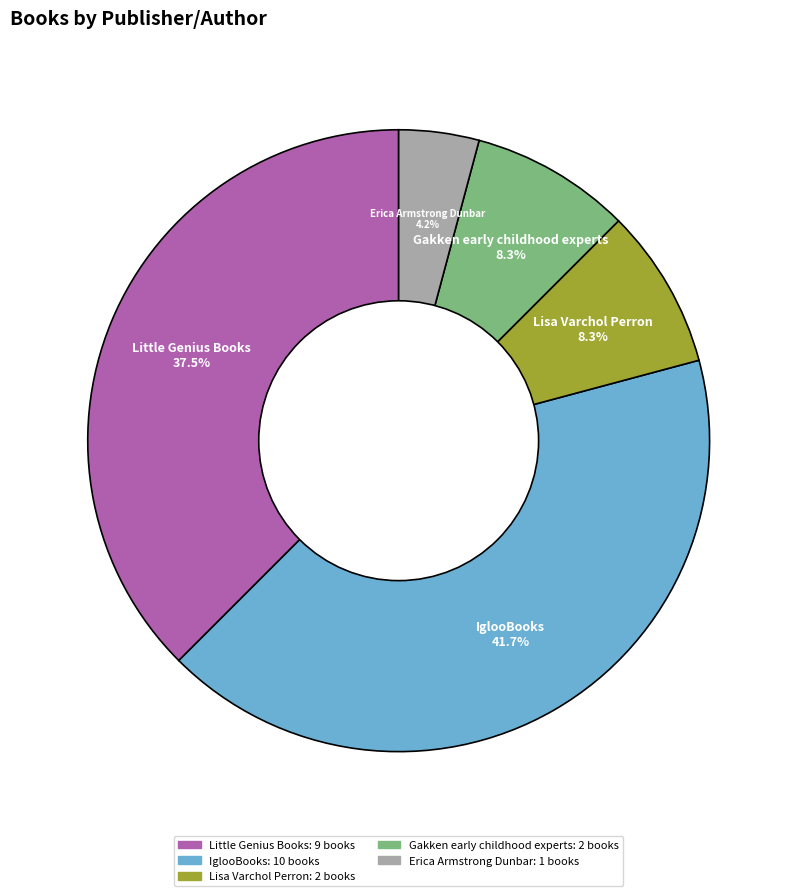

Which has a higher value, Gakken early childhood experts or Erica Armstrong Dunbar?

Gakken early childhood experts